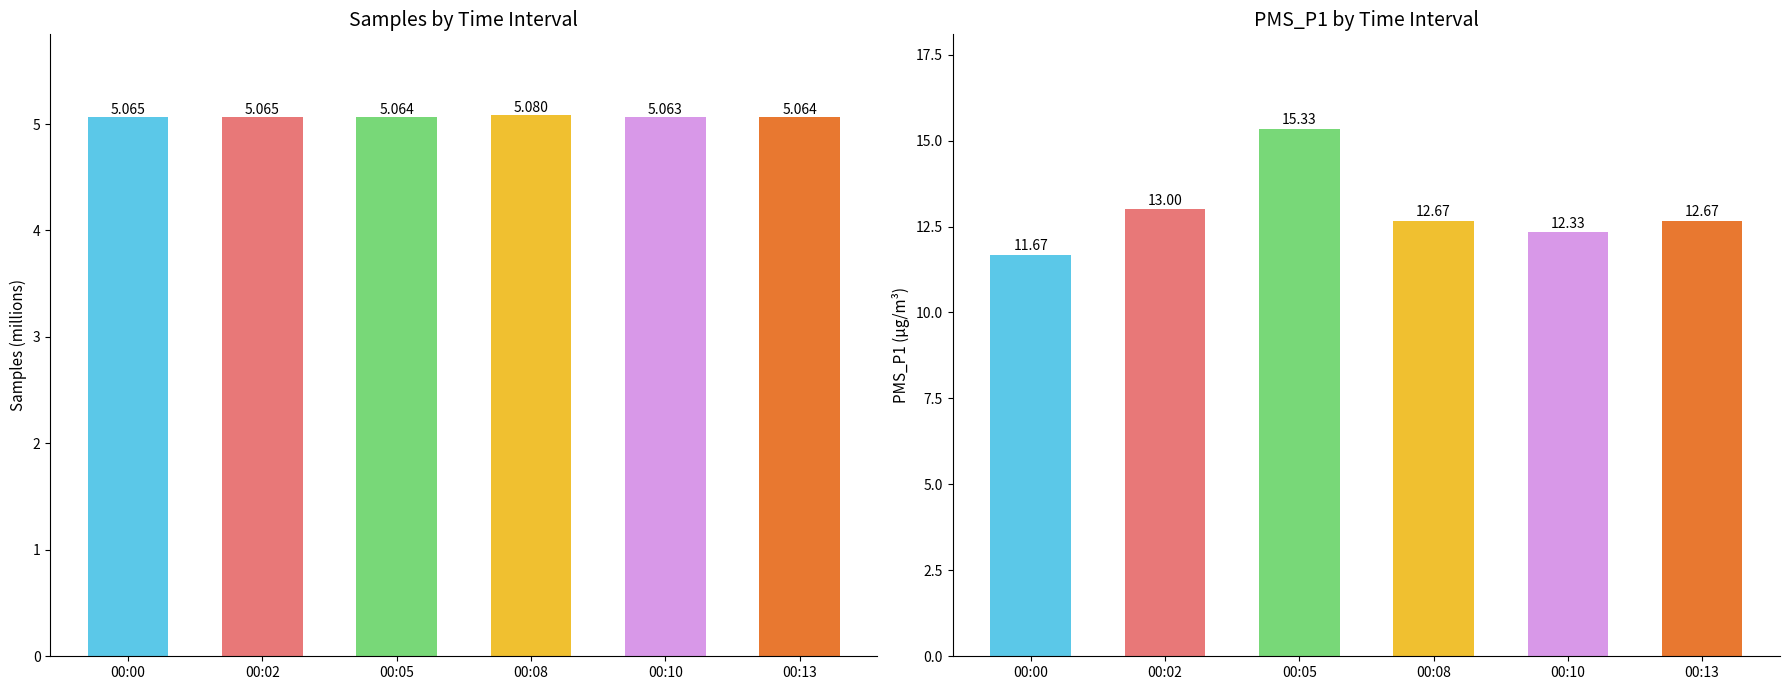

How many categories are shown in the chart?

6